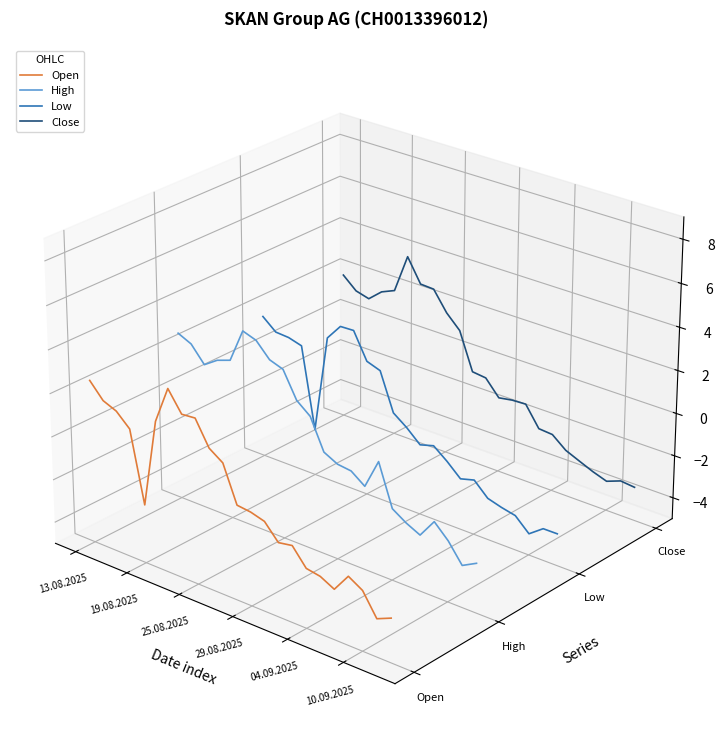

How many positive values does the Close series have?

12